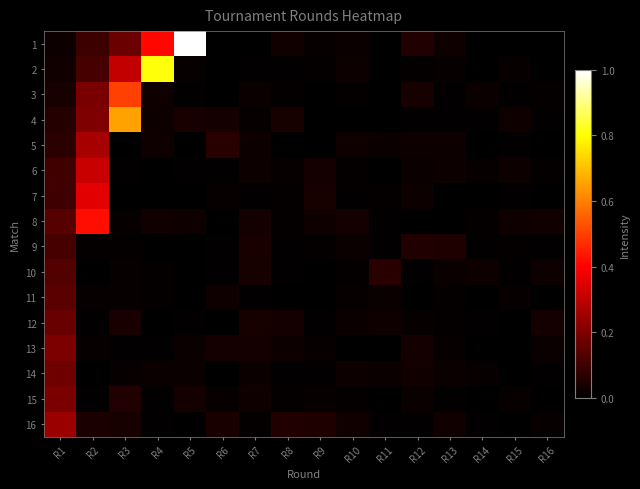

Reading left to right, transcribe all the data shown in this chart.

1: R1=0.0	R2=0.1	R3=0.2	R4=0.4	R5=1.0	R6=0.0	R7=0.0	R8=0.0	R9=0.0	R10=0.0	R11=0.0	R12=0.1	R13=0.0	R14=0.0	R15=0.0	R16=0.0
2: R1=0.0	R2=0.1	R3=0.3	R4=0.8	R5=0.0	R6=0.0	R7=0.0	R8=0.0	R9=0.0	R10=0.0	R11=0.0	R12=0.0	R13=0.0	R14=0.0	R15=0.0	R16=0.0
3: R1=0.0	R2=0.2	R3=0.5	R4=0.0	R5=0.0	R6=0.0	R7=0.0	R8=0.0	R9=0.0	R10=0.0	R11=0.0	R12=0.0	R13=0.0	R14=0.0	R15=0.0	R16=0.0
4: R1=0.1	R2=0.2	R3=0.7	R4=0.0	R5=0.0	R6=0.0	R7=0.0	R8=0.0	R9=0.0	R10=0.0	R11=0.0	R12=0.0	R13=0.0	R14=0.0	R15=0.0	R16=0.0
5: R1=0.1	R2=0.3	R3=0.0	R4=0.0	R5=0.0	R6=0.1	R7=0.0	R8=0.0	R9=0.0	R10=0.0	R11=0.0	R12=0.0	R13=0.0	R14=0.0	R15=0.0	R16=0.0
6: R1=0.1	R2=0.3	R3=0.0	R4=0.0	R5=0.0	R6=0.0	R7=0.0	R8=0.0	R9=0.0	R10=0.0	R11=0.0	R12=0.0	R13=0.0	R14=0.0	R15=0.0	R16=0.0
7: R1=0.1	R2=0.4	R3=0.0	R4=0.0	R5=0.0	R6=0.0	R7=0.0	R8=0.0	R9=0.0	R10=0.0	R11=0.0	R12=0.0	R13=0.0	R14=0.0	R15=0.0	R16=0.0
8: R1=0.1	R2=0.4	R3=0.0	R4=0.0	R5=0.0	R6=0.0	R7=0.0	R8=0.0	R9=0.0	R10=0.0	R11=0.0	R12=0.0	R13=0.0	R14=0.0	R15=0.0	R16=0.0
9: R1=0.1	R2=0.0	R3=0.0	R4=0.0	R5=0.0	R6=0.0	R7=0.0	R8=0.0	R9=0.0	R10=0.0	R11=0.0	R12=0.1	R13=0.0	R14=0.0	R15=0.0	R16=0.0
10: R1=0.1	R2=0.0	R3=0.0	R4=0.0	R5=0.0	R6=0.0	R7=0.0	R8=0.0	R9=0.0	R10=0.0	R11=0.1	R12=0.0	R13=0.0	R14=0.0	R15=0.0	R16=0.0
11: R1=0.1	R2=0.0	R3=0.0	R4=0.0	R5=0.0	R6=0.0	R7=0.0	R8=0.0	R9=0.0	R10=0.0	R11=0.0	R12=0.0	R13=0.0	R14=0.0	R15=0.0	R16=0.0
12: R1=0.2	R2=0.0	R3=0.0	R4=0.0	R5=0.0	R6=0.0	R7=0.0	R8=0.0	R9=0.0	R10=0.0	R11=0.0	R12=0.0	R13=0.0	R14=0.0	R15=0.0	R16=0.0
13: R1=0.2	R2=0.0	R3=0.0	R4=0.0	R5=0.0	R6=0.0	R7=0.0	R8=0.0	R9=0.0	R10=0.0	R11=0.0	R12=0.0	R13=0.0	R14=0.0	R15=0.0	R16=0.0
14: R1=0.2	R2=0.0	R3=0.0	R4=0.0	R5=0.0	R6=0.0	R7=0.0	R8=0.0	R9=0.0	R10=0.0	R11=0.0	R12=0.0	R13=0.0	R14=0.0	R15=0.0	R16=0.0
15: R1=0.2	R2=0.0	R3=0.1	R4=0.0	R5=0.0	R6=0.0	R7=0.0	R8=0.0	R9=0.0	R10=0.0	R11=0.0	R12=0.0	R13=0.0	R14=0.0	R15=0.0	R16=0.0
16: R1=0.2	R2=0.0	R3=0.0	R4=0.0	R5=0.0	R6=0.0	R7=0.0	R8=0.1	R9=0.0	R10=0.0	R11=0.0	R12=0.0	R13=0.0	R14=0.0	R15=0.0	R16=0.0